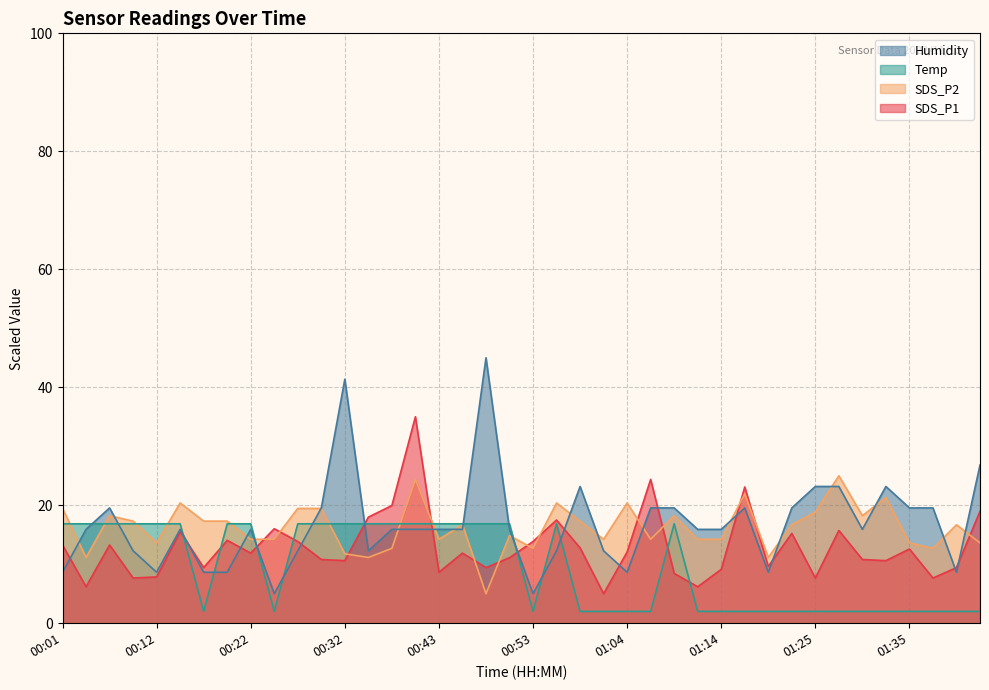

What is the total value across all series at 01:33?

57.1